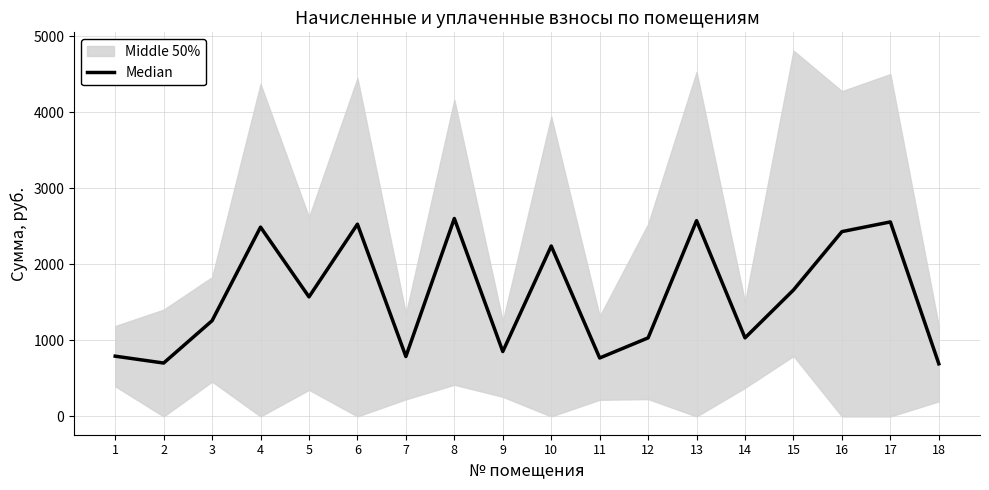

What is the sum of the values at 4 and 8?

5096.0